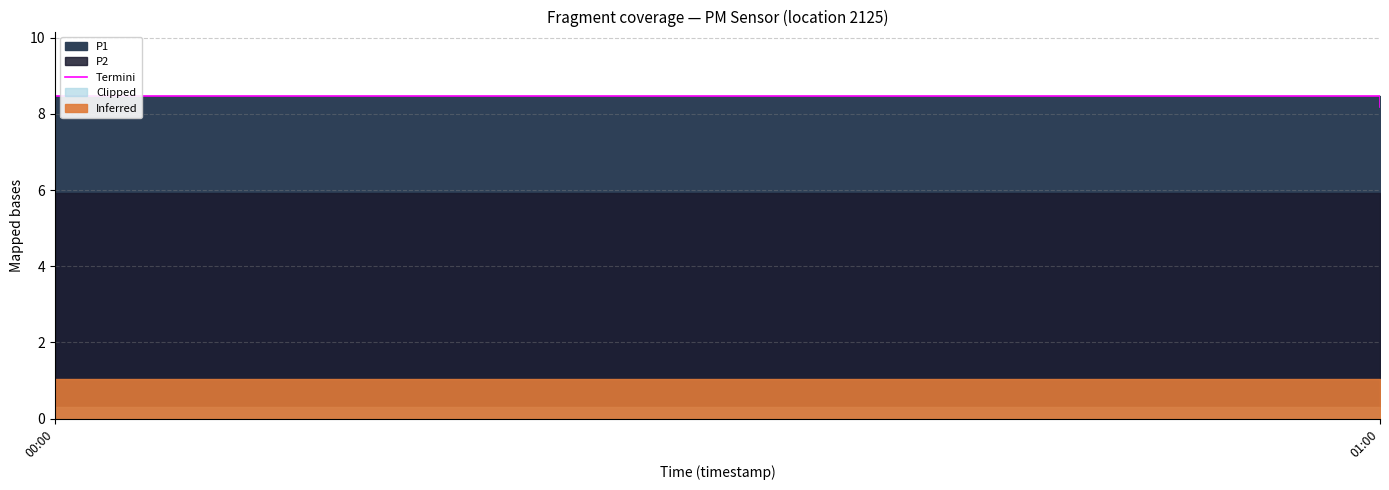

Is it true that the value at 00:00 is 12.9?

False